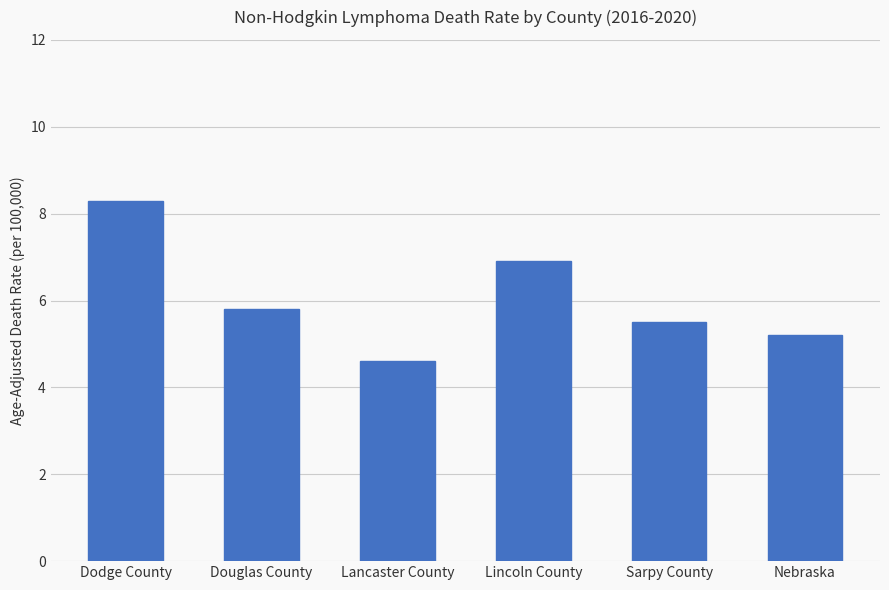

Where does the data first go above 5?

Dodge County